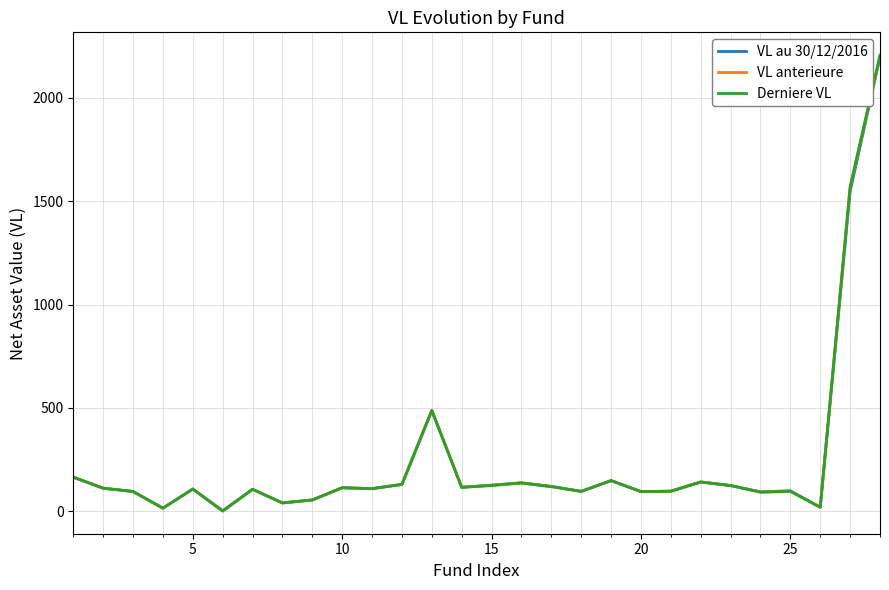

What is the maximum value shown in the chart?

2206.3